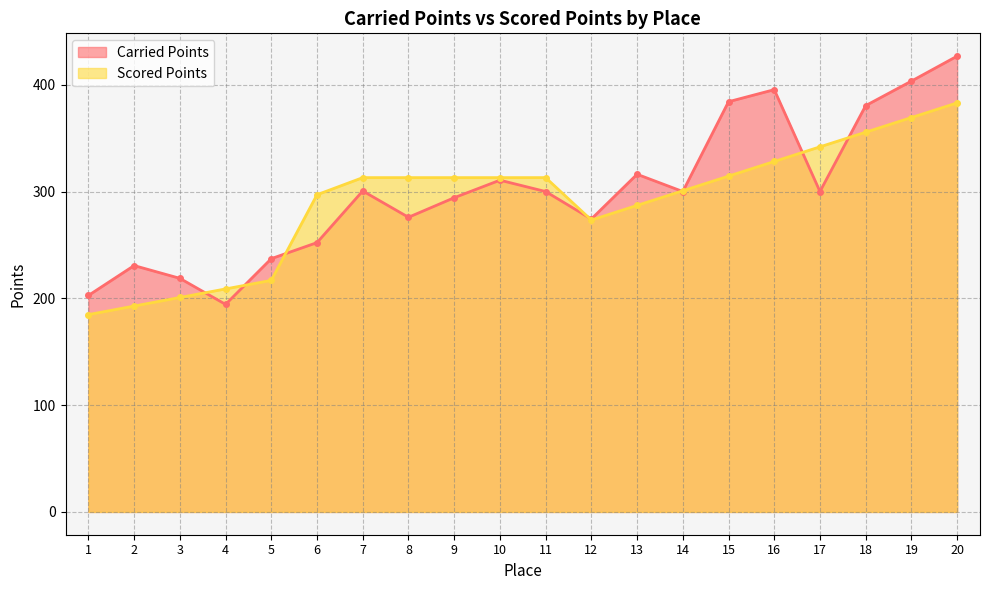

Which series ends up on top after the final intersection of Scored Points and Carried Points?

Carried Points